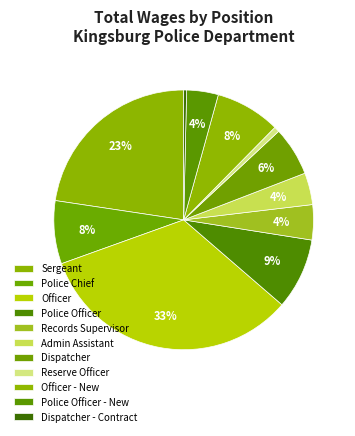

Count the number of slices in the pie.

11